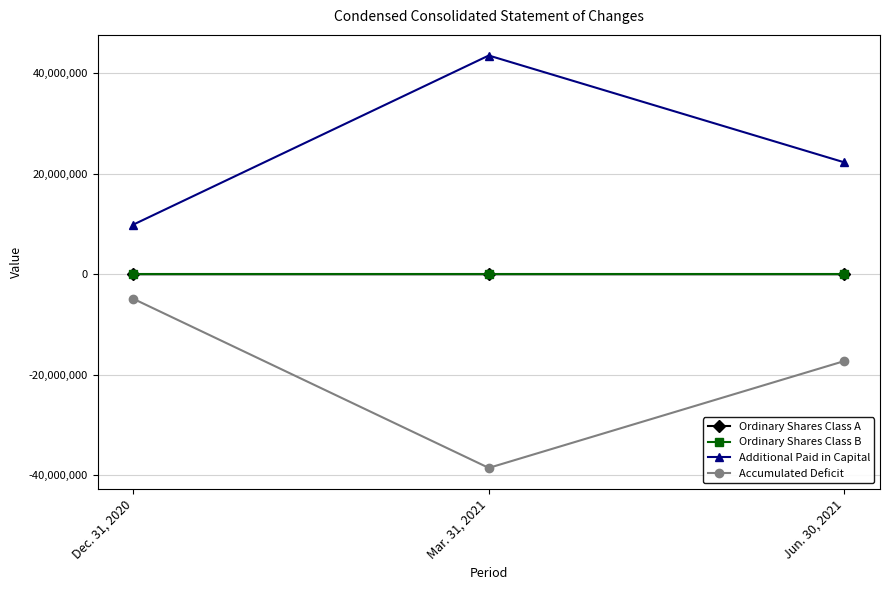

What is the difference between the maximum and minimum values in the Additional Paid in Capital series?

33671274